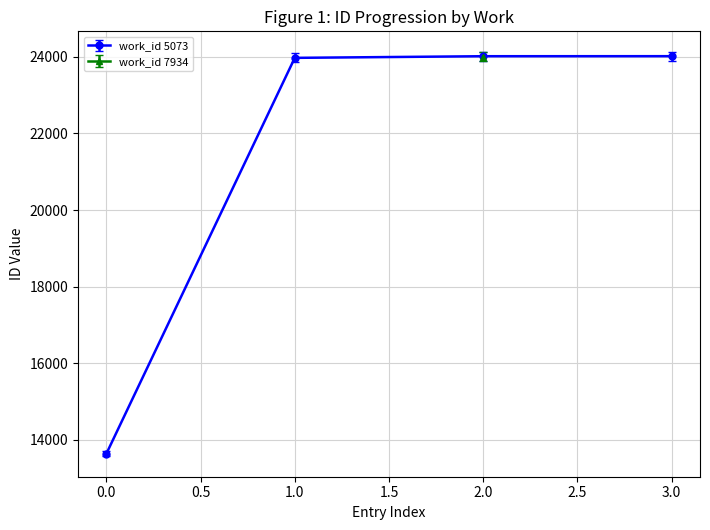

The work_id 5073 series shows 18082 at 0.0. True or false?

False